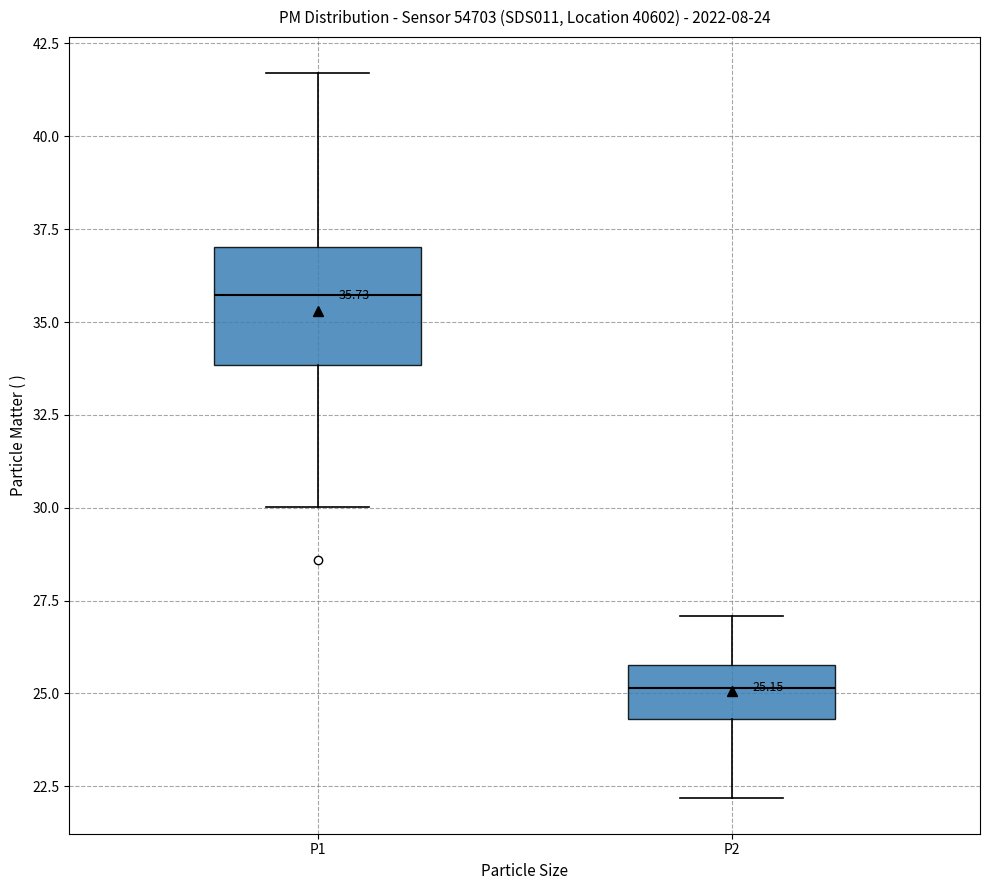

Comparing the boxes themselves (not the whiskers), which one is the tallest?

P1